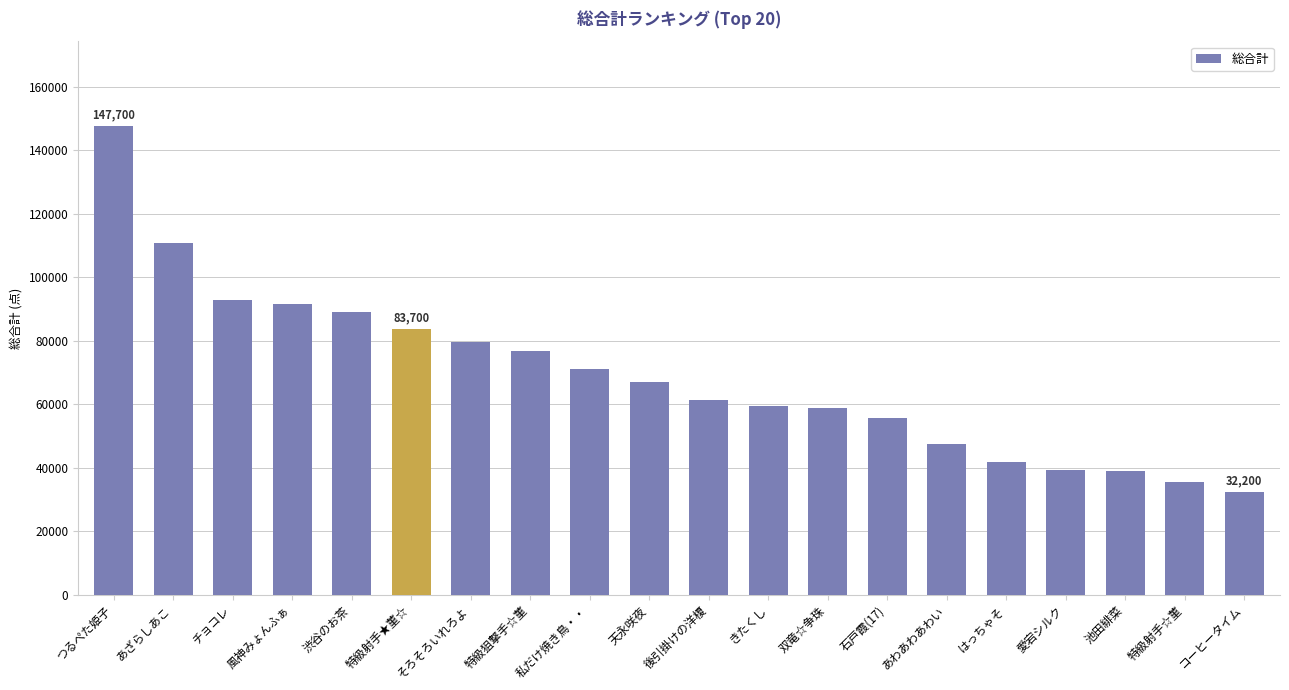

What is the label of the 11th bar from the left?

後引掛けの洋榎